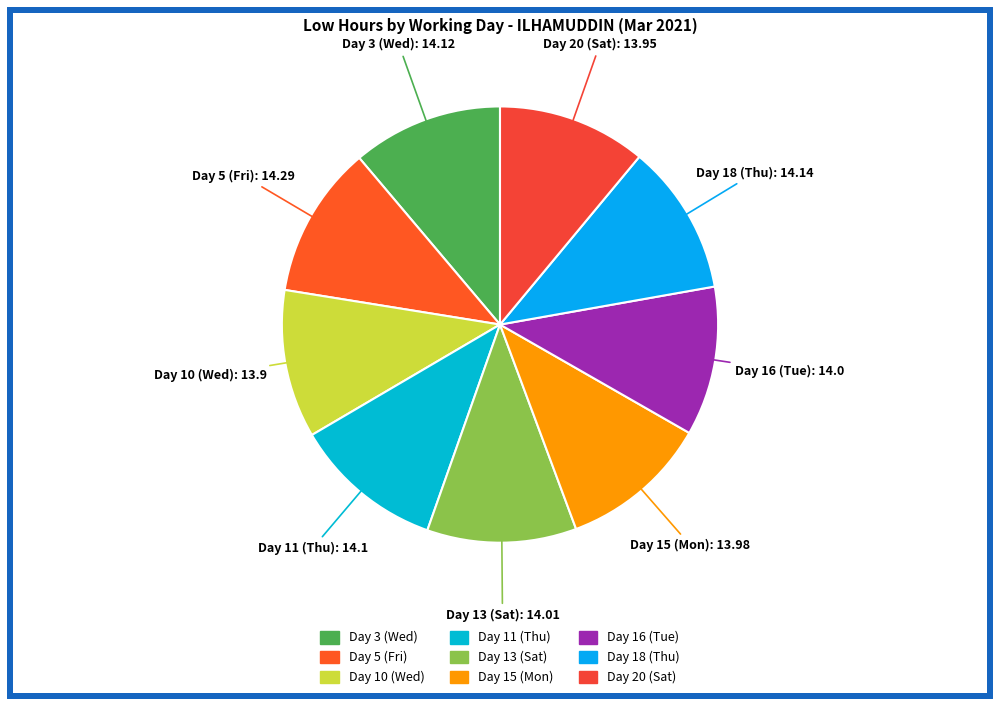

Is there a majority slice in this chart?

No